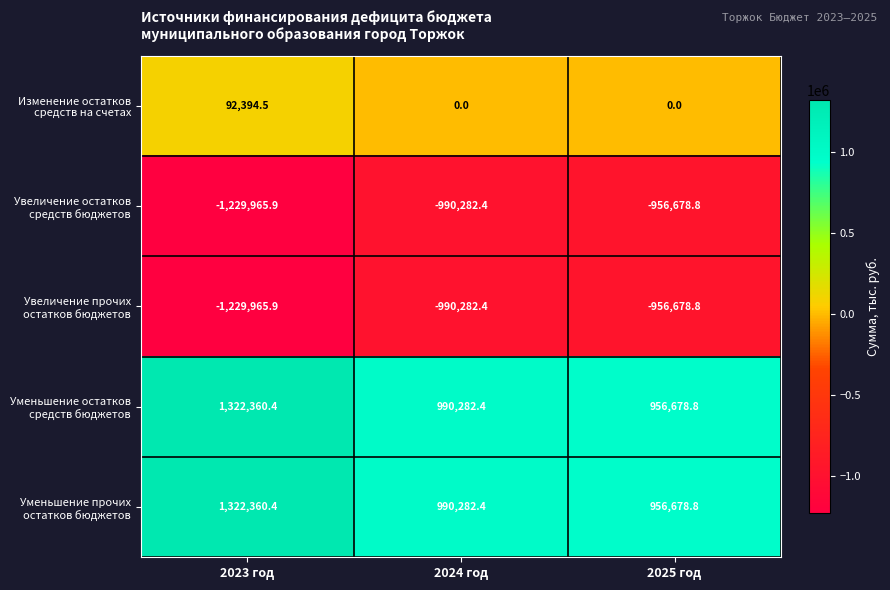

Which label corresponds to the largest value in the chart?

2023 год